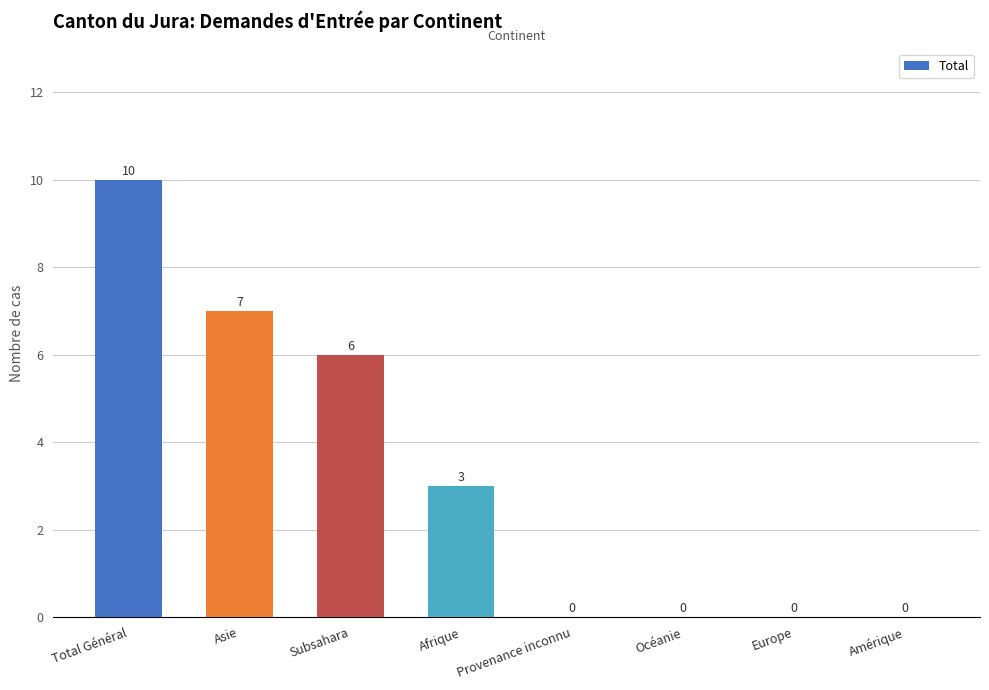

True or false: the data shows 7 at Total Général.

False